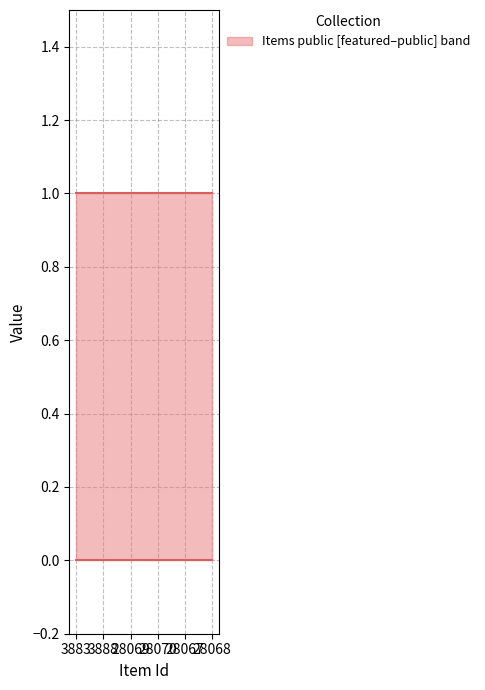

Is it true that public equals 1 at 3888?

True